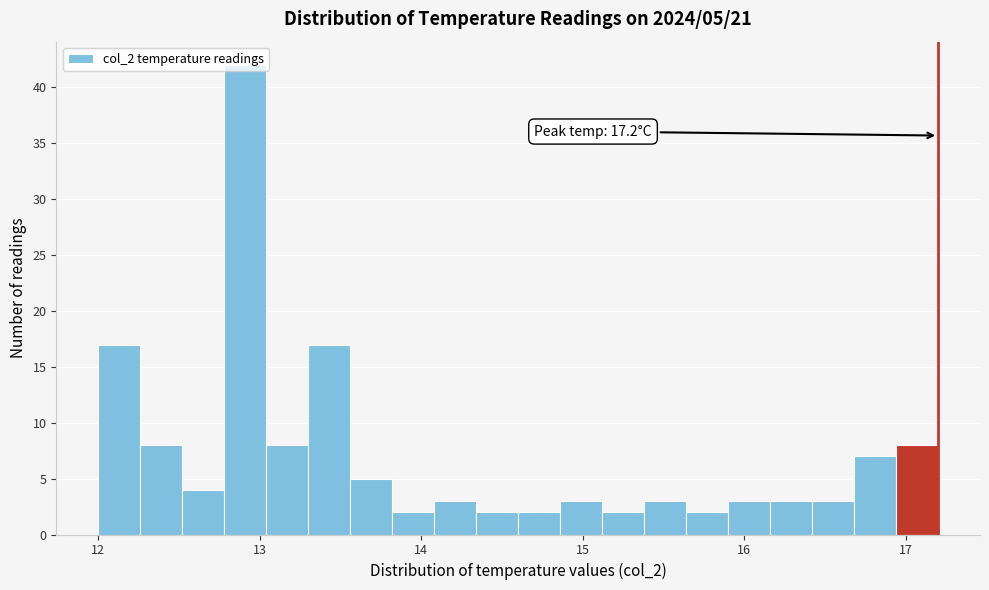

Read against the x-axis, roughly where is the centre of the tallest bar?

12.9